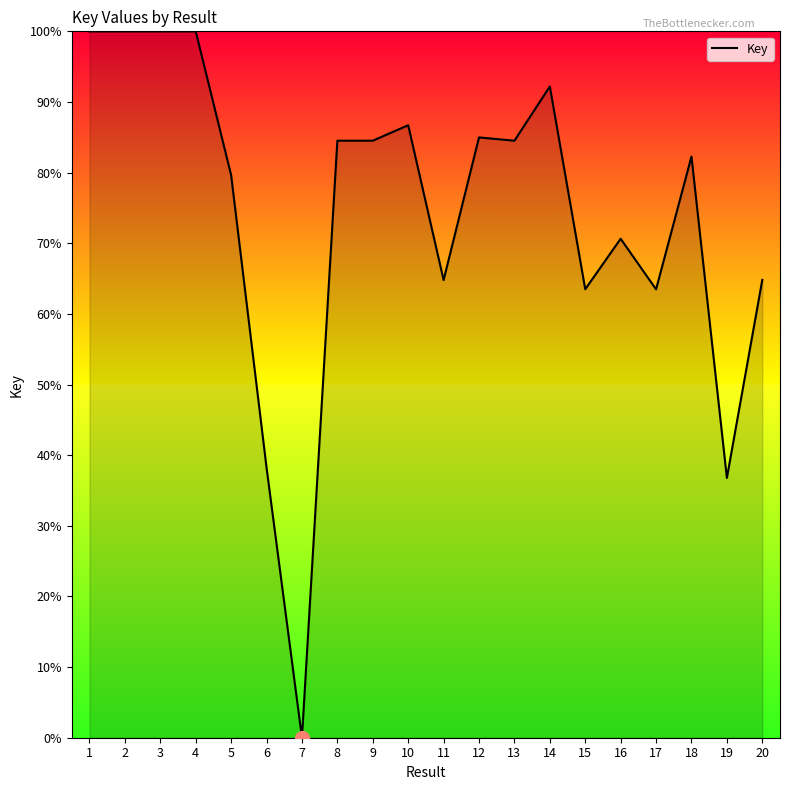

Reading left to right, extract all data points from this chart.

100.0	100.0	100.0	100.0	79.6	38.2	0.0	84.5	84.5	86.7	64.8	85.0	84.5	92.2	63.5	70.6	63.5	82.3	36.8	64.8